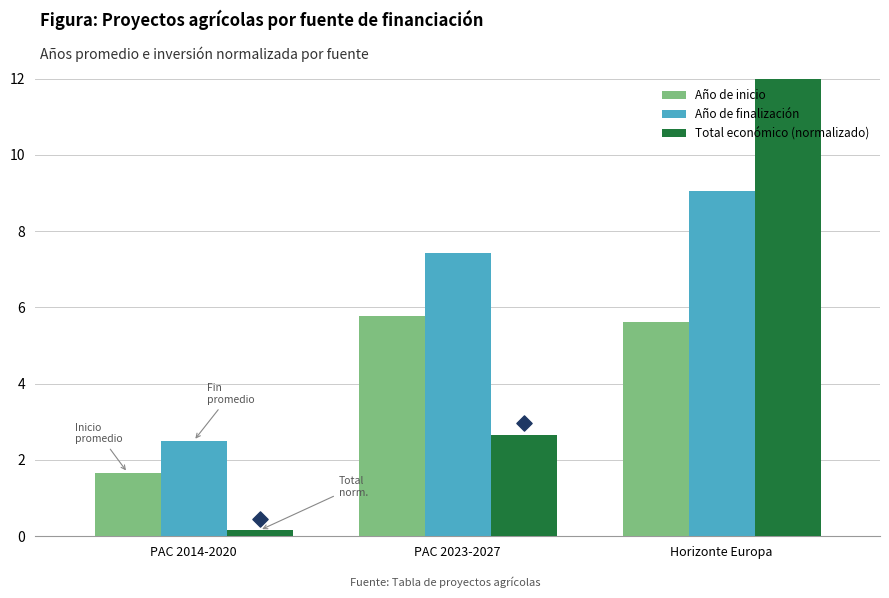

Which series contains the highest Y value?

Total económico (normalizado)